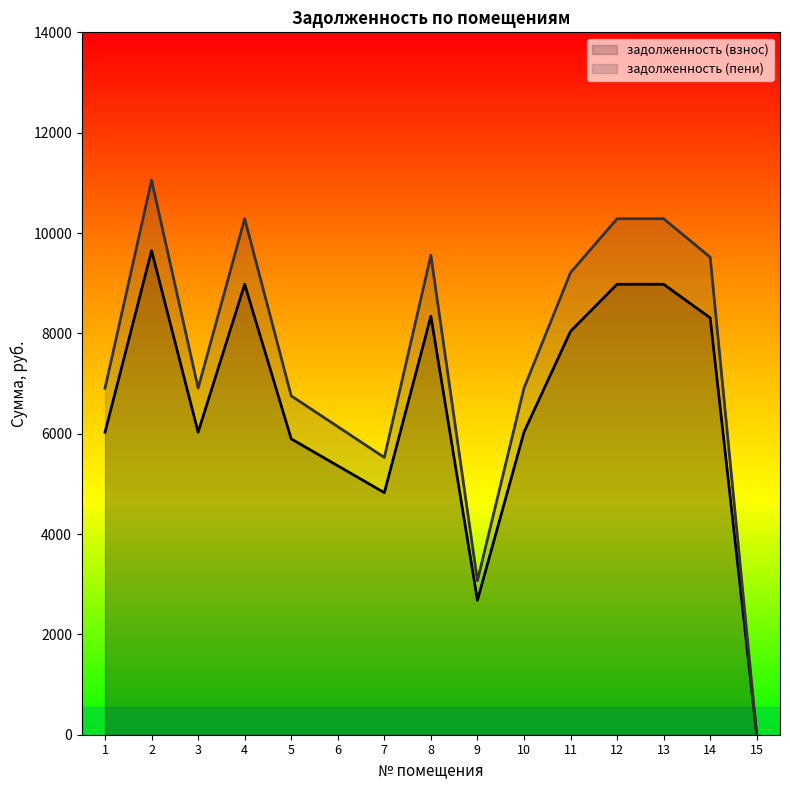

What are all the series names shown in the legend?

задолженность (взнос), задолженность (пени)